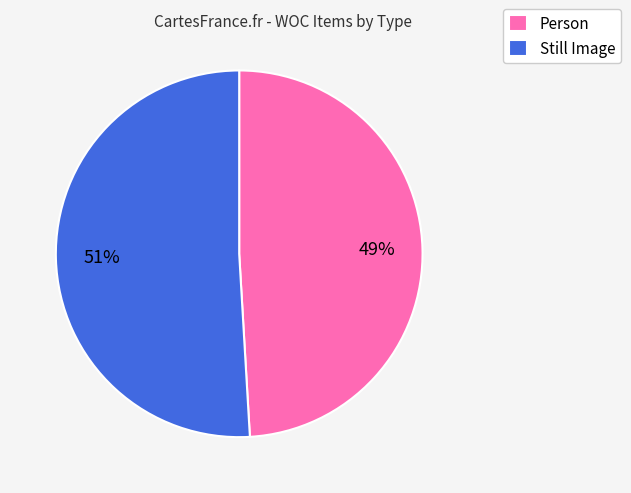

Is the sum of Still Image and Person greater than half?

Yes